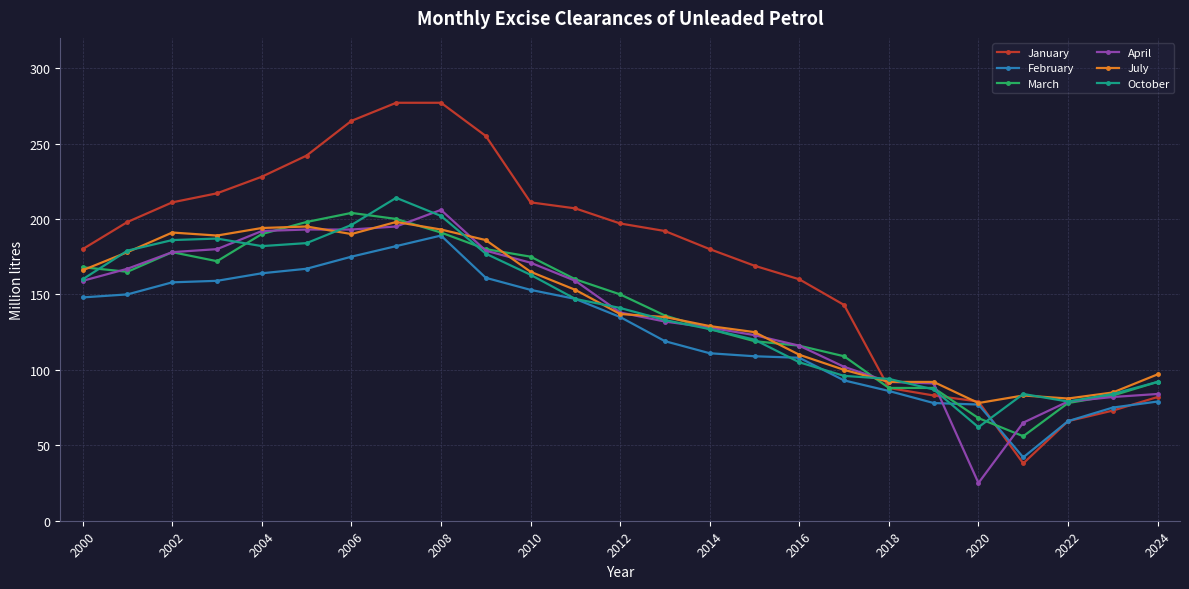

Which series has the widest spread of values?

January